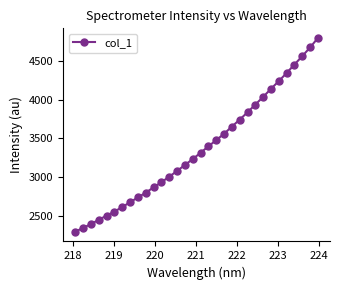

What is the average value?

3367.5